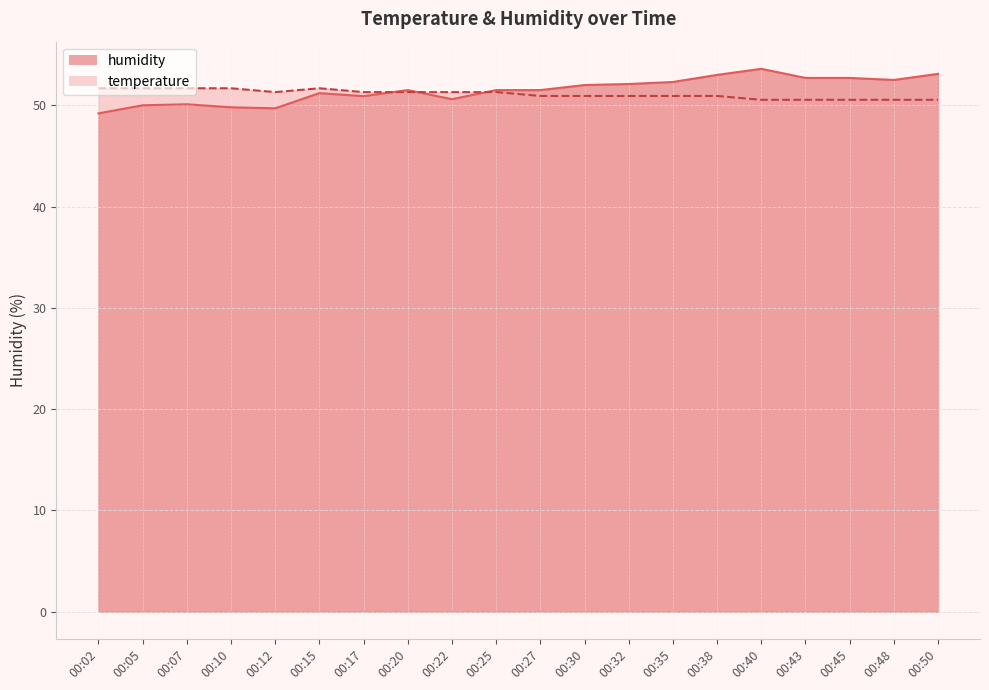

Where is the first local maximum for temperature?

00:15